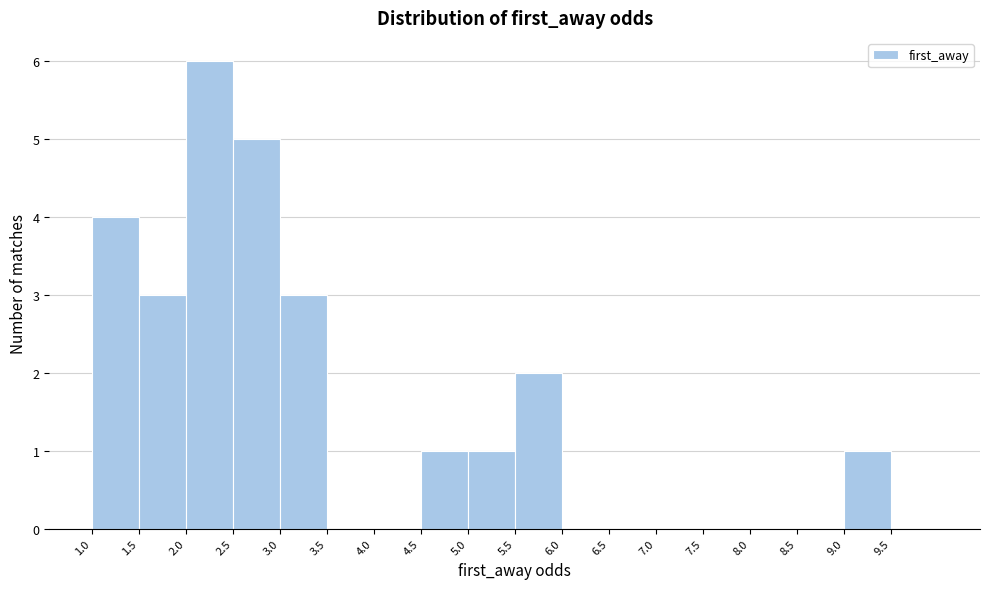

What is the height of the bar covering 1.5 to 2.0 on the x-axis? The values are not printed on the chart, so give them approximately, as read against the axis.

3